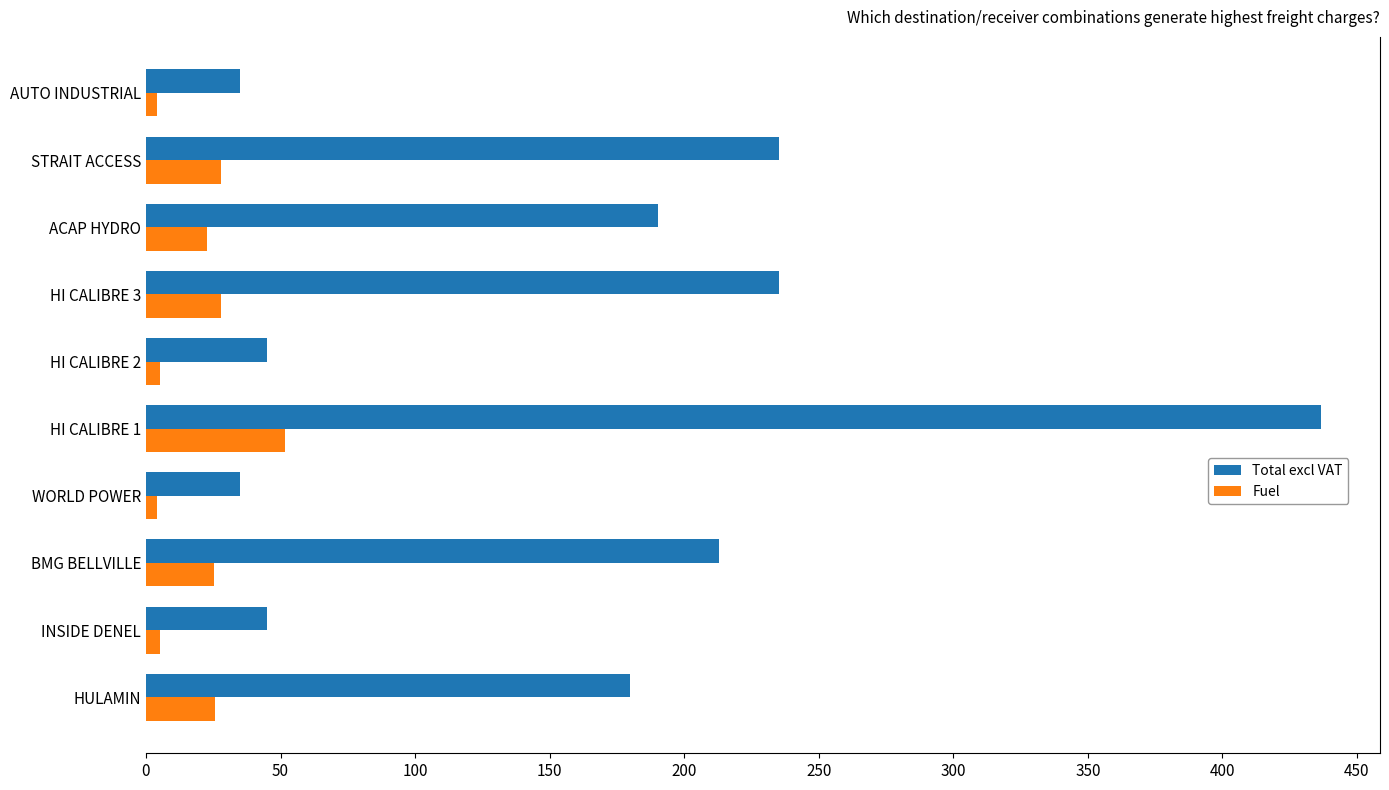

The value of Fuel at HI CALIBRE 3 is 27.9. True or false?

True